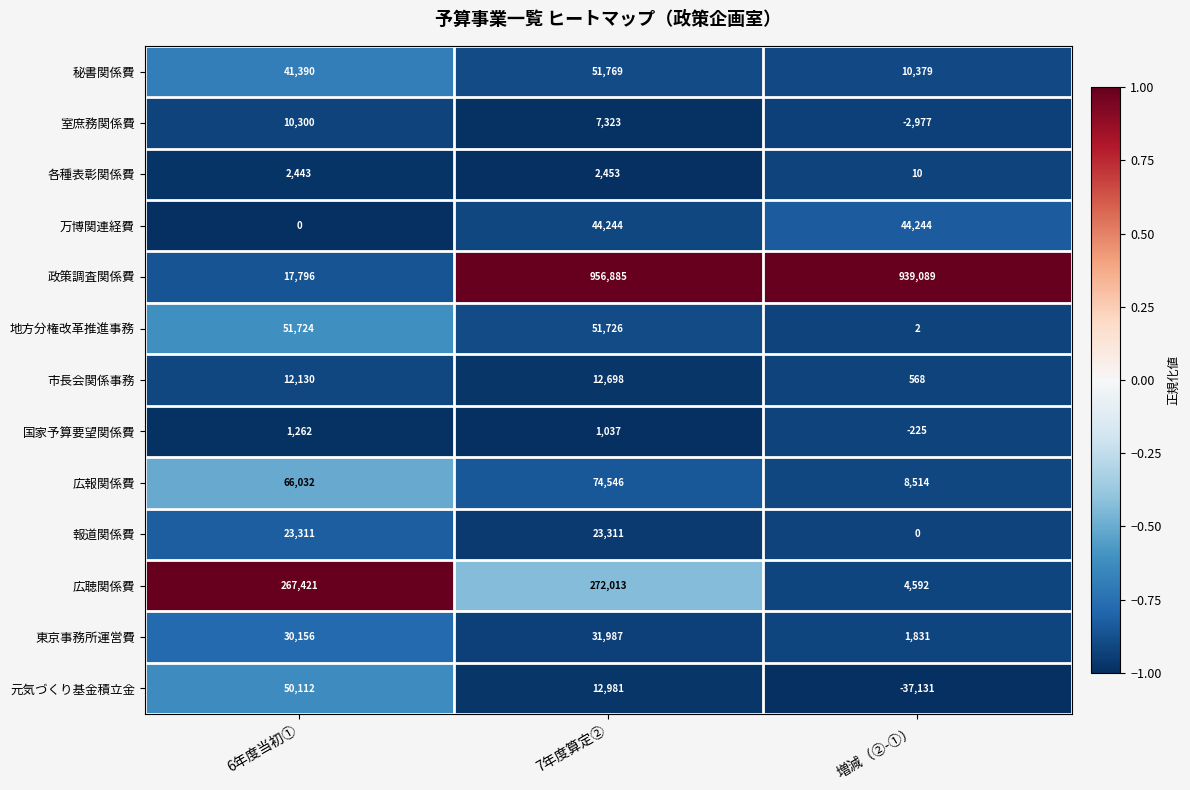

Is it true that 室庶務関係費 equals 10300 at 6年度当初①?

True